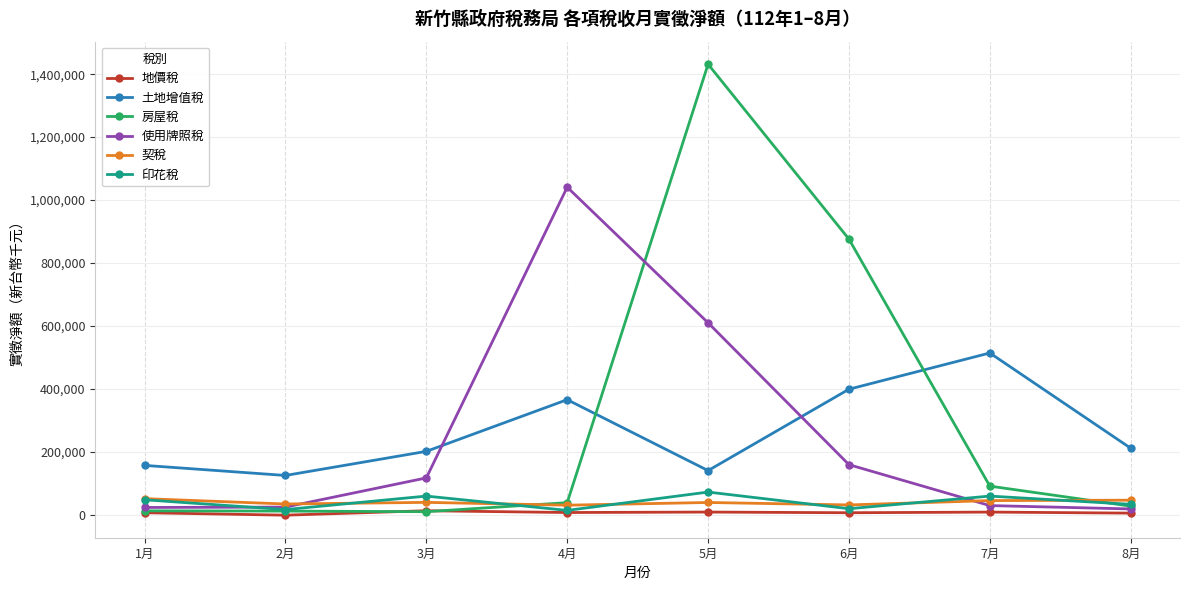

At which category does 印花稅 reach its first local peak?

3月